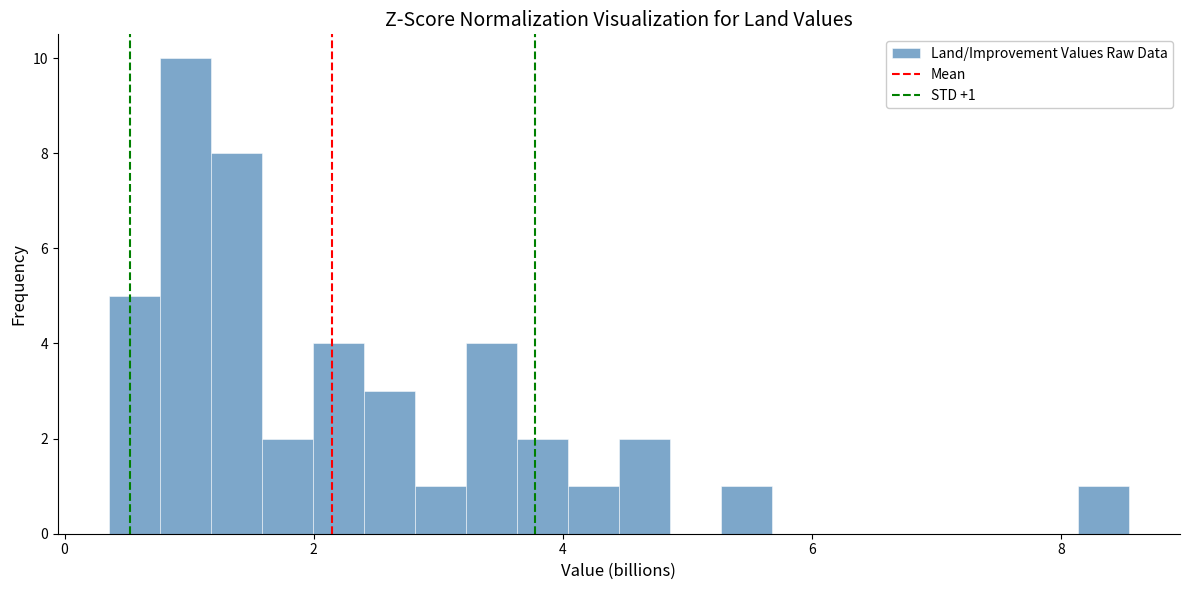

Around what value on the x-axis is the tallest bar? Give the approximate position of its centre, as read against the axis.

1.0